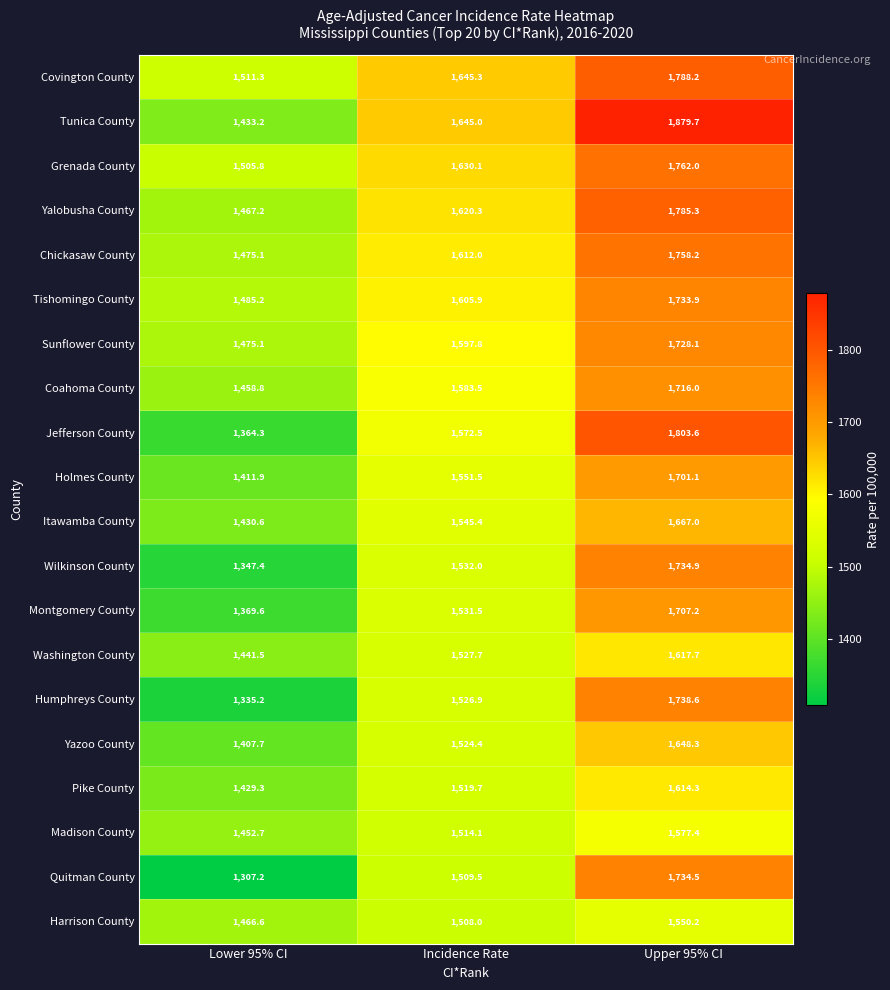

What is the difference between the highest and lowest values at Incidence Rate?

137.3